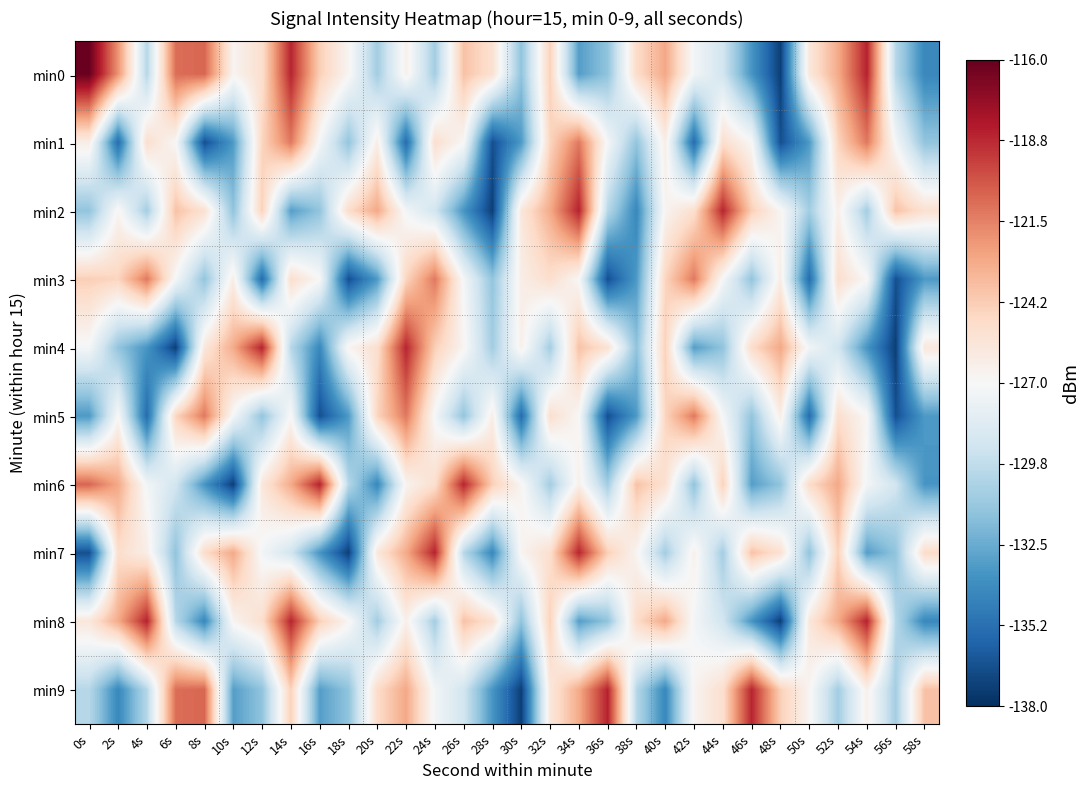

Reading left to right, what are all the values shown in this chart?

min0: 0s=-116.1	2s=-122.1	4s=-130.1	6s=-120.9	8s=-120.6	10s=-126.7	12s=-125.2	14s=-118.6	16s=-124.3	18s=-126.7	20s=-130.8	22s=-126.4	24s=-130.8	26s=-123.8	28s=-125.3	30s=-131.4	32s=-124.4	34s=-133.1	36s=-131.4	38s=-125.0	40s=-122.8	42s=-127.3	44s=-129.0	46s=-133.5	48s=-137.4	50s=-125.8	52s=-122.9	54s=-118.5	56s=-130.1	58s=-134.1
min1: 0s=-126.3	2s=-135.4	4s=-125.1	6s=-126.9	8s=-136.7	10s=-133.3	12s=-124.6	14s=-121.2	16s=-127.2	18s=-131.3	20s=-126.3	22s=-135.4	24s=-125.1	26s=-126.9	28s=-136.7	30s=-133.3	32s=-124.6	34s=-121.2	36s=-127.2	38s=-131.3	40s=-126.3	42s=-135.4	44s=-125.1	46s=-126.9	48s=-136.7	50s=-133.3	52s=-124.6	54s=-121.2	56s=-127.2	58s=-131.3
min2: 0s=-131.3	2s=-126.7	4s=-130.8	6s=-123.8	8s=-125.3	10s=-131.4	12s=-124.4	14s=-133.1	16s=-131.4	18s=-125.0	20s=-122.8	22s=-127.3	24s=-129.0	26s=-133.5	28s=-137.4	30s=-125.8	32s=-122.9	34s=-118.5	36s=-130.1	38s=-134.1	40s=-126.7	42s=-125.2	44s=-118.6	46s=-124.3	48s=-126.7	50s=-130.8	52s=-126.4	54s=-130.8	56s=-123.8	58s=-125.3
min3: 0s=-124.3	2s=-124.6	4s=-121.2	6s=-127.2	8s=-131.3	10s=-126.3	12s=-135.4	14s=-125.1	16s=-126.9	18s=-136.7	20s=-133.3	22s=-124.6	24s=-121.2	26s=-127.2	28s=-131.3	30s=-126.3	32s=-125.1	34s=-126.9	36s=-136.7	38s=-133.3	40s=-124.6	42s=-121.2	44s=-127.2	46s=-131.3	48s=-126.3	50s=-135.4	52s=-125.1	54s=-126.9	56s=-136.7	58s=-133.3
min4: 0s=-127.2	2s=-131.3	4s=-133.5	6s=-137.4	8s=-125.8	10s=-122.9	12s=-118.5	14s=-130.1	16s=-134.1	18s=-126.7	20s=-125.2	22s=-118.6	24s=-124.3	26s=-126.7	28s=-130.8	30s=-126.4	32s=-130.8	34s=-123.8	36s=-125.3	38s=-131.4	40s=-124.4	42s=-133.1	44s=-131.4	46s=-125.0	48s=-122.8	50s=-127.3	52s=-129.0	54s=-133.5	56s=-137.4	58s=-125.8
min5: 0s=-133.3	2s=-126.9	4s=-135.4	6s=-124.6	8s=-121.2	10s=-127.2	12s=-131.3	14s=-126.9	16s=-136.7	18s=-133.3	20s=-124.6	22s=-121.2	24s=-127.2	26s=-131.3	28s=-126.3	30s=-135.4	32s=-125.1	34s=-126.9	36s=-136.7	38s=-133.3	40s=-124.6	42s=-121.2	44s=-127.2	46s=-131.3	48s=-126.3	50s=-135.4	52s=-125.1	54s=-126.9	56s=-136.7	58s=-133.3
min6: 0s=-120.6	2s=-122.8	4s=-127.3	6s=-129.0	8s=-133.5	10s=-137.4	12s=-125.8	14s=-122.9	16s=-118.5	18s=-130.1	20s=-134.1	22s=-126.7	24s=-125.2	26s=-118.6	28s=-124.3	30s=-126.7	32s=-130.8	34s=-126.4	36s=-130.8	38s=-123.8	40s=-125.3	42s=-131.4	44s=-124.4	46s=-133.1	48s=-131.4	50s=-125.0	52s=-122.8	54s=-127.3	56s=-129.0	58s=-133.5
min7: 0s=-136.7	2s=-125.1	4s=-126.3	6s=-131.4	8s=-125.0	10s=-122.8	12s=-127.3	14s=-129.0	16s=-133.5	18s=-137.4	20s=-125.8	22s=-122.9	24s=-118.5	26s=-130.1	28s=-134.1	30s=-126.7	32s=-125.2	34s=-118.6	36s=-124.3	38s=-126.7	40s=-130.8	42s=-126.4	44s=-130.8	46s=-123.8	48s=-125.3	50s=-131.4	52s=-124.4	54s=-133.1	56s=-131.4	58s=-125.0
min8: 0s=-125.8	2s=-122.9	4s=-118.5	6s=-130.1	8s=-134.1	10s=-126.7	12s=-125.2	14s=-118.6	16s=-124.3	18s=-126.7	20s=-130.8	22s=-126.4	24s=-130.8	26s=-123.8	28s=-125.3	30s=-131.4	32s=-124.4	34s=-133.1	36s=-131.4	38s=-125.0	40s=-122.8	42s=-127.3	44s=-129.0	46s=-133.5	48s=-137.4	50s=-125.8	52s=-122.9	54s=-118.5	56s=-130.1	58s=-134.1
min9: 0s=-130.1	2s=-134.1	4s=-130.1	6s=-120.9	8s=-120.6	10s=-133.1	12s=-131.4	14s=-124.4	16s=-133.1	18s=-131.4	20s=-125.0	22s=-122.8	24s=-127.3	26s=-129.0	28s=-133.5	30s=-137.4	32s=-125.8	34s=-122.9	36s=-118.5	38s=-130.1	40s=-134.1	42s=-126.7	44s=-125.2	46s=-118.6	48s=-124.3	50s=-126.7	52s=-130.8	54s=-126.4	56s=-130.8	58s=-123.8